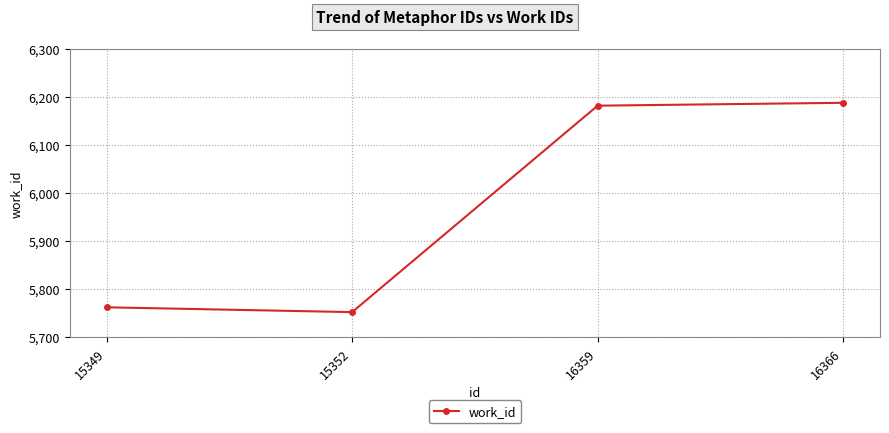

Reading left to right, extract all data points from this chart.

15349=5762	15352=5752	16359=6182	16366=6188